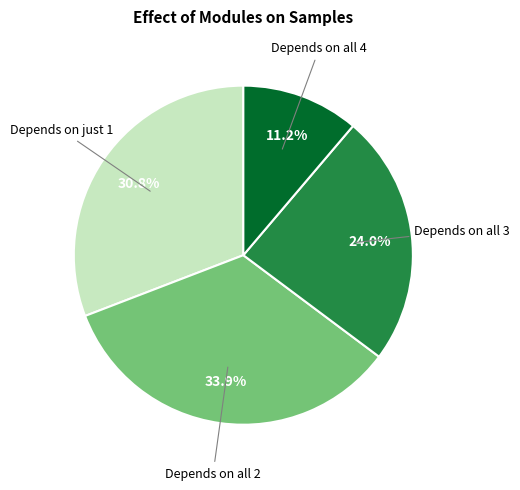

To the nearest percent, what is the average slice percentage?

25%